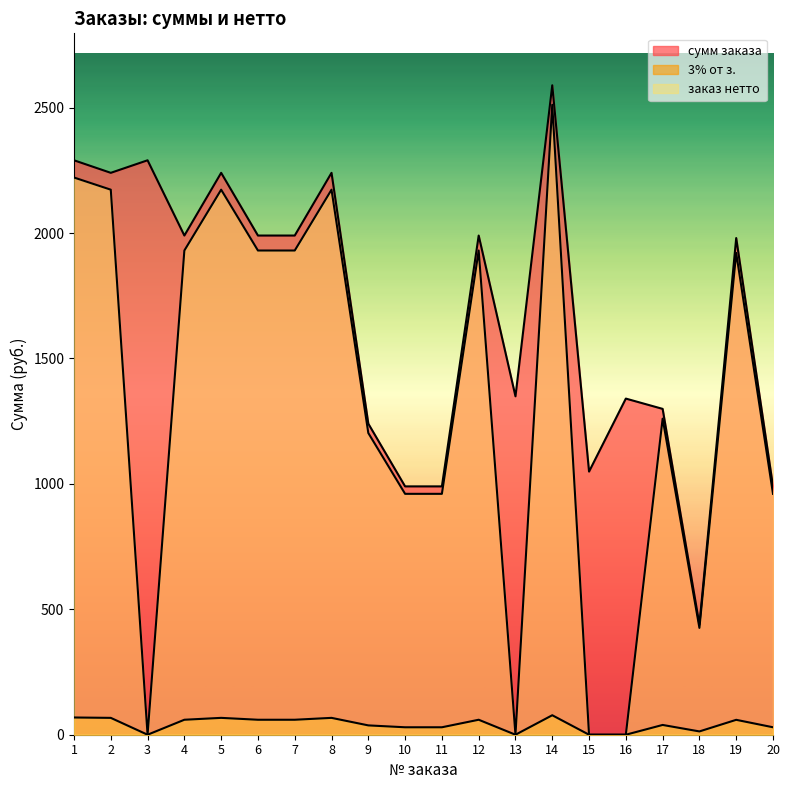

Which series changed the most between 5 and 17?

сумм заказа